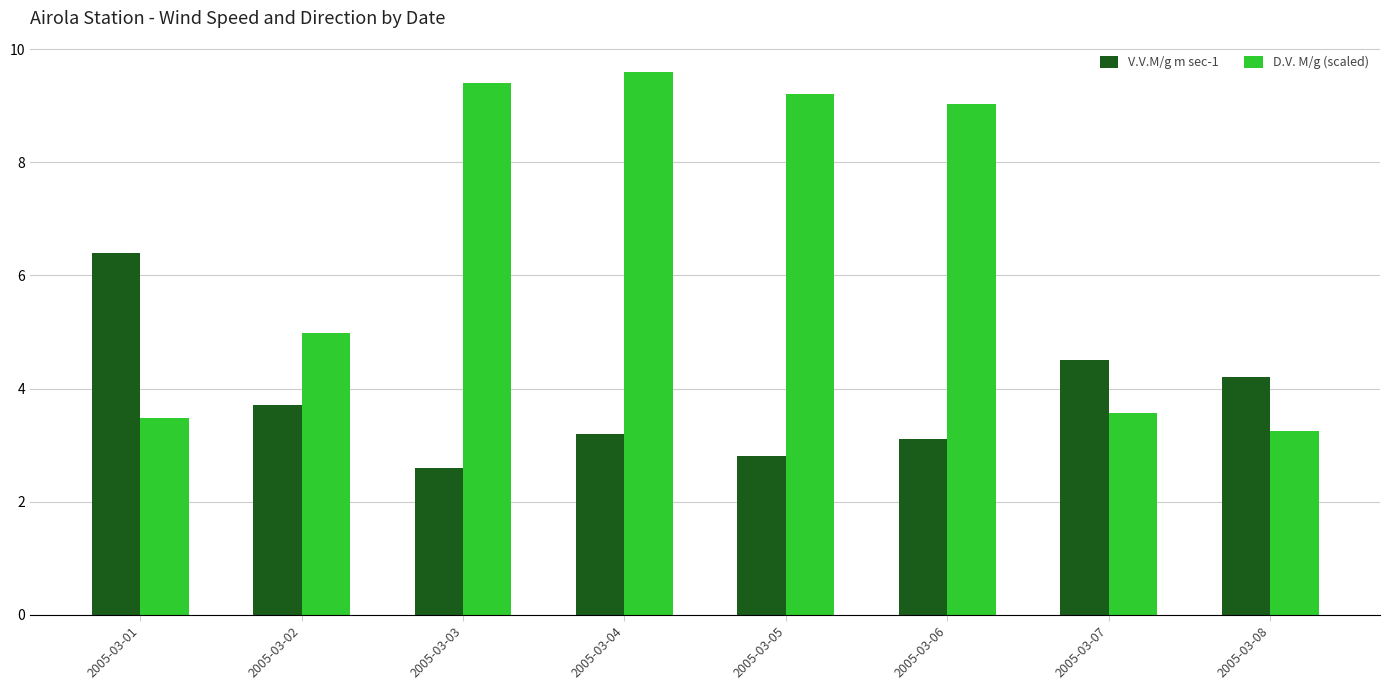

The V.V.M/g m sec-1 series shows 2.6 at 2005-03-03. True or false?

True